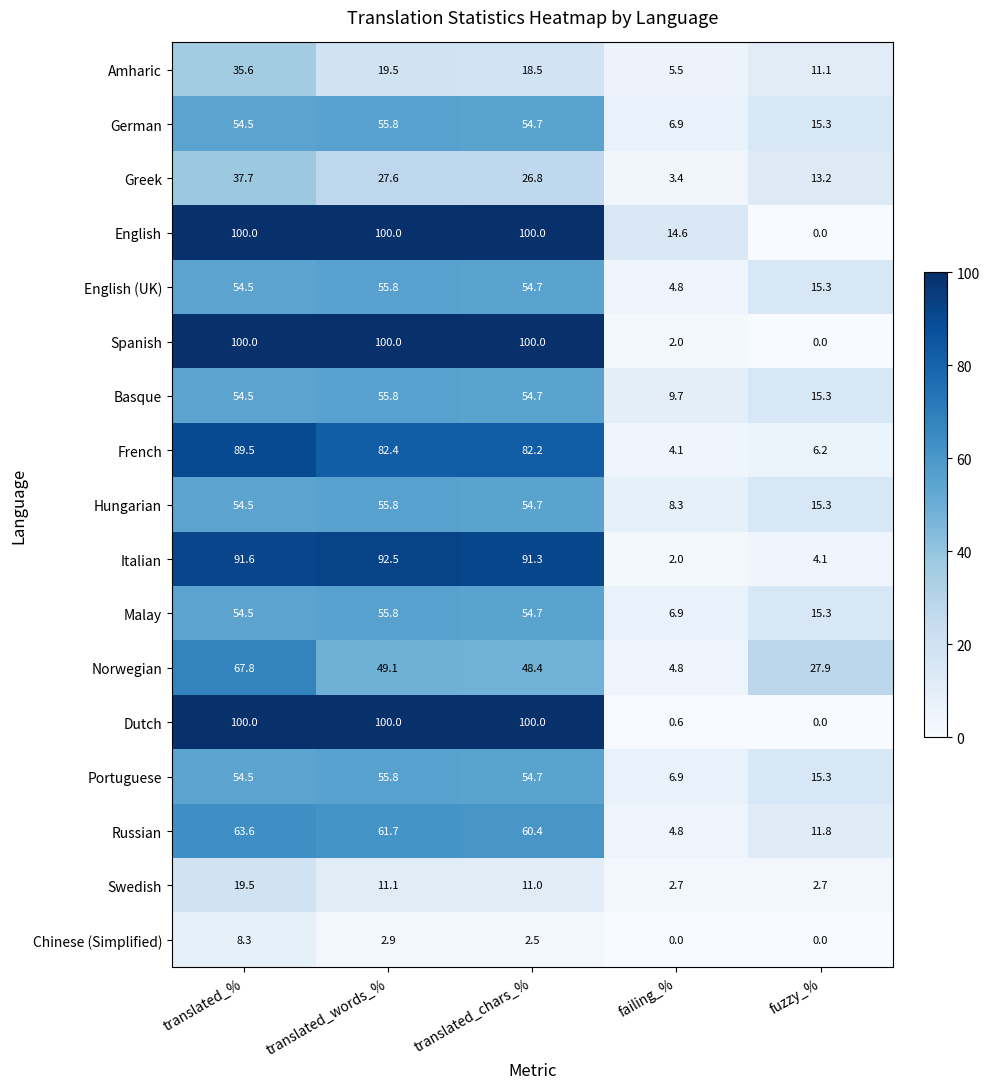

Where is English (UK) nearest to the value 30?

fuzzy_%